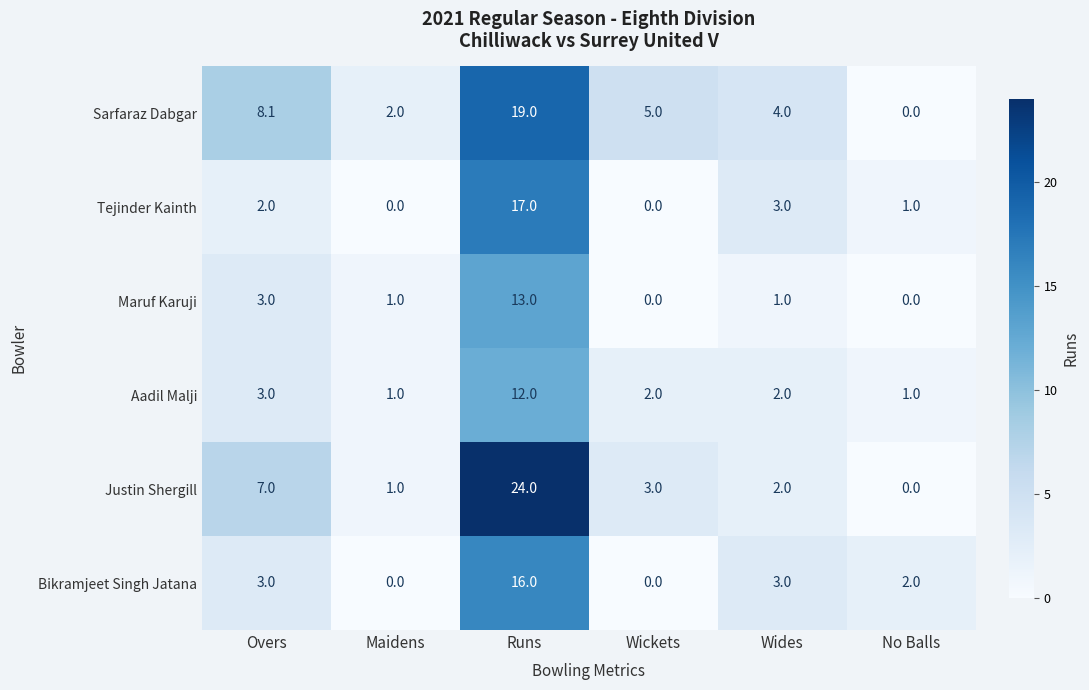

Which series has the largest total across all categories?

Sarfaraz Dabgar